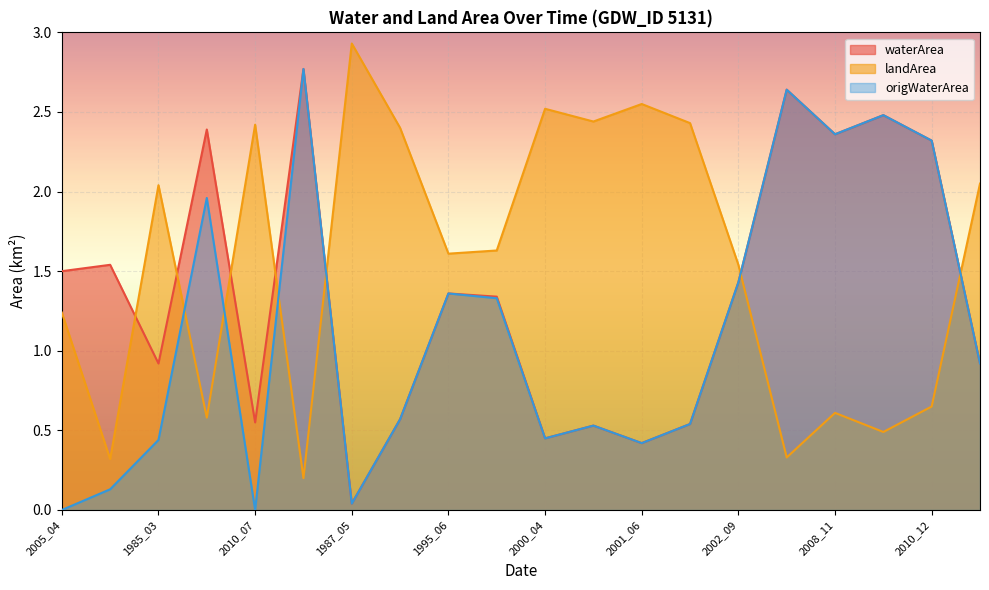

What is the total value across all series at 1987_05?

3.0